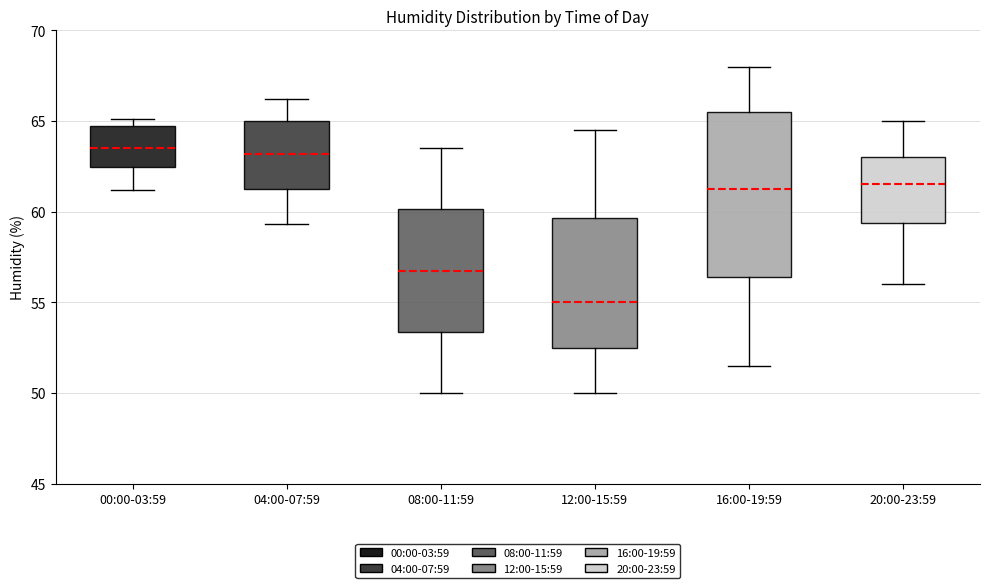

Comparing the boxes themselves (not the whiskers), which one is the tallest?

16:00-19:59